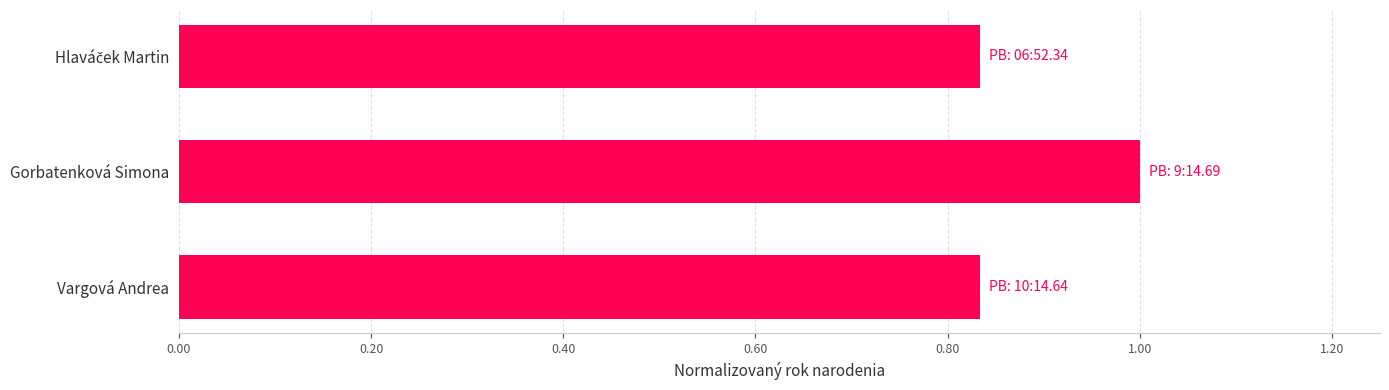

What is the value of the 2nd bar from the top?

1.0